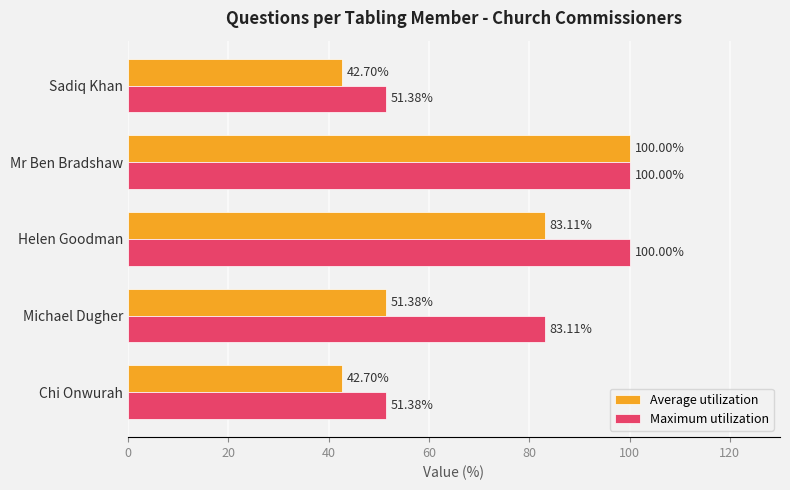

Rank the series by their average value, from highest to lowest.

Maximum utilization, Average utilization